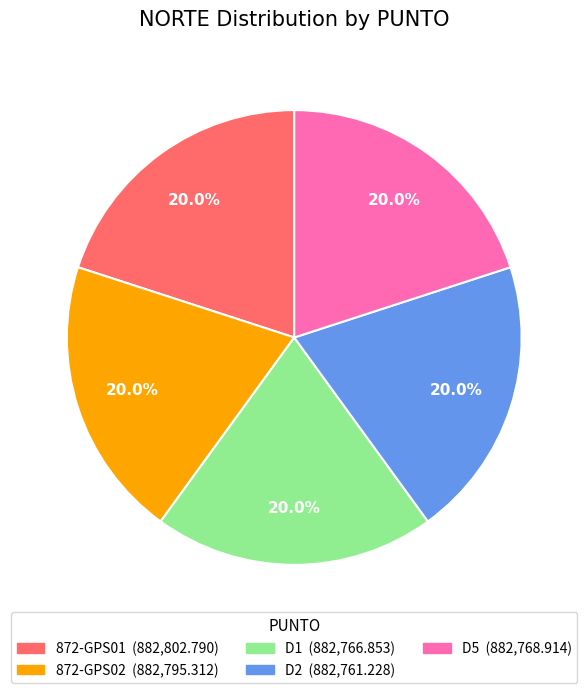

Is there any slice that represents more than half of the pie?

No